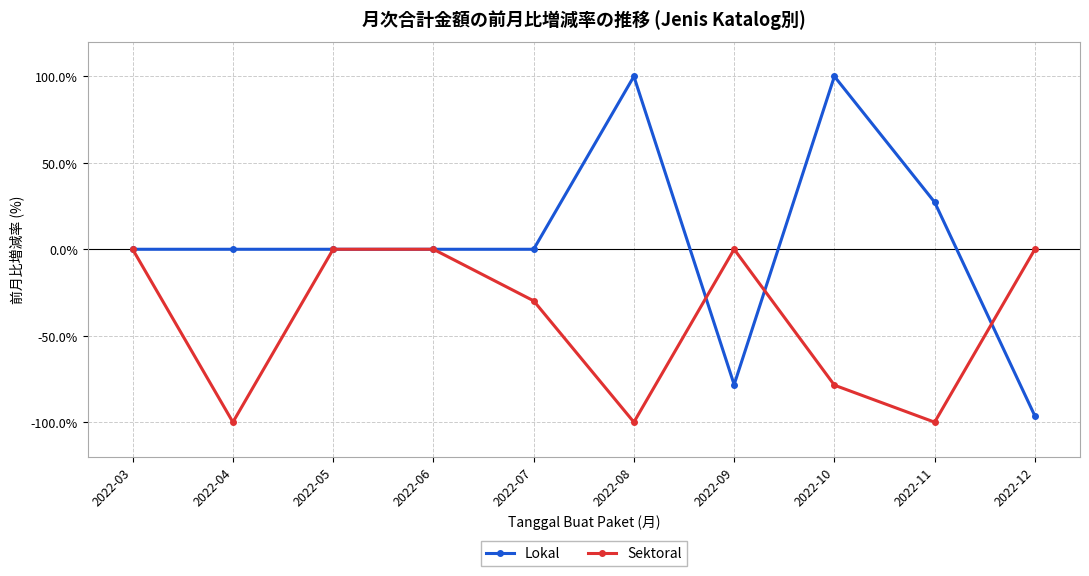

What is the sum of the Lokal values at 2022-12 and 2022-03?

-96.4